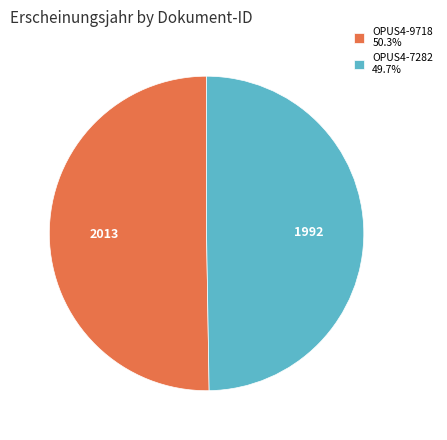

What is the smallest slice in the pie chart?

OPUS4-7282